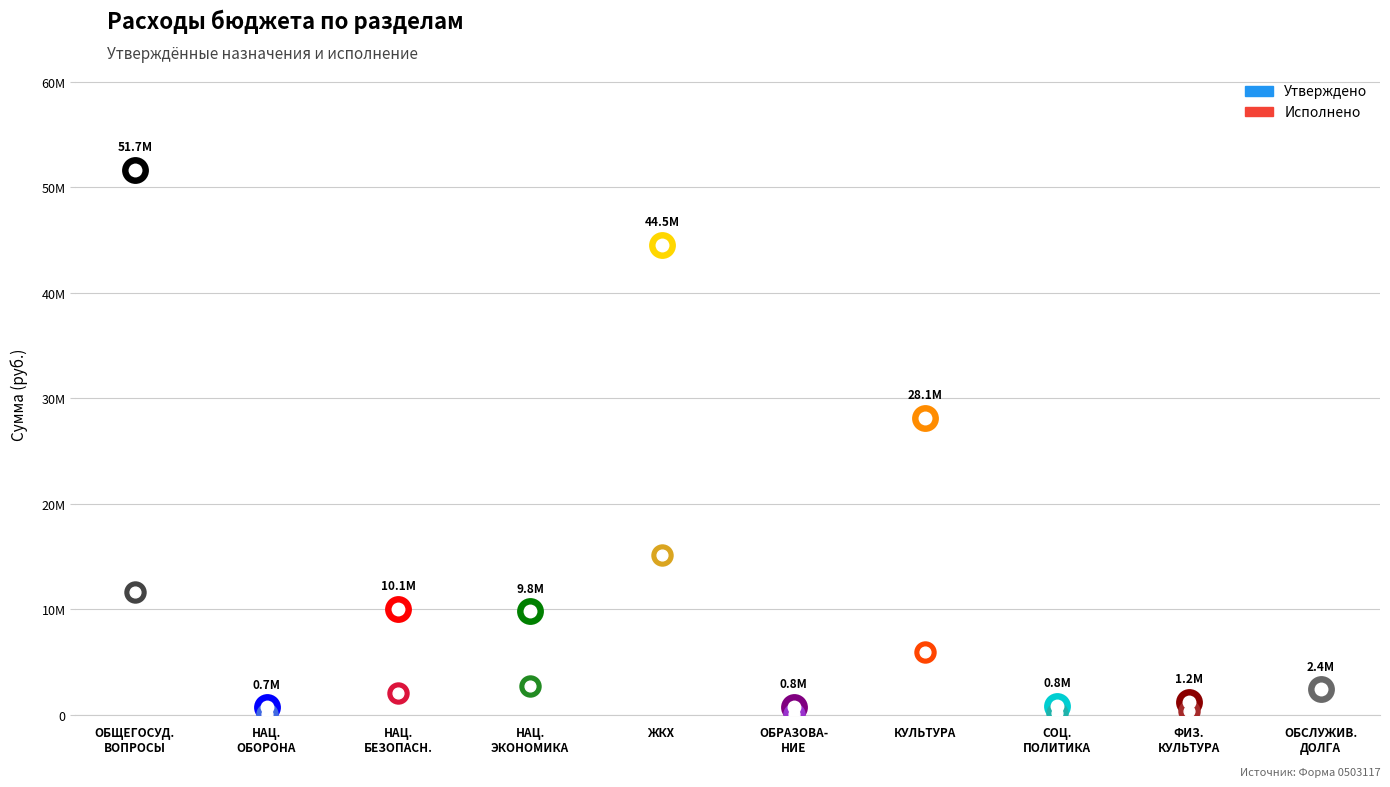

What is the total value across all series at ФИЗИЧЕСКАЯ КУЛЬТУРА И СПОРТ?

1606399.0